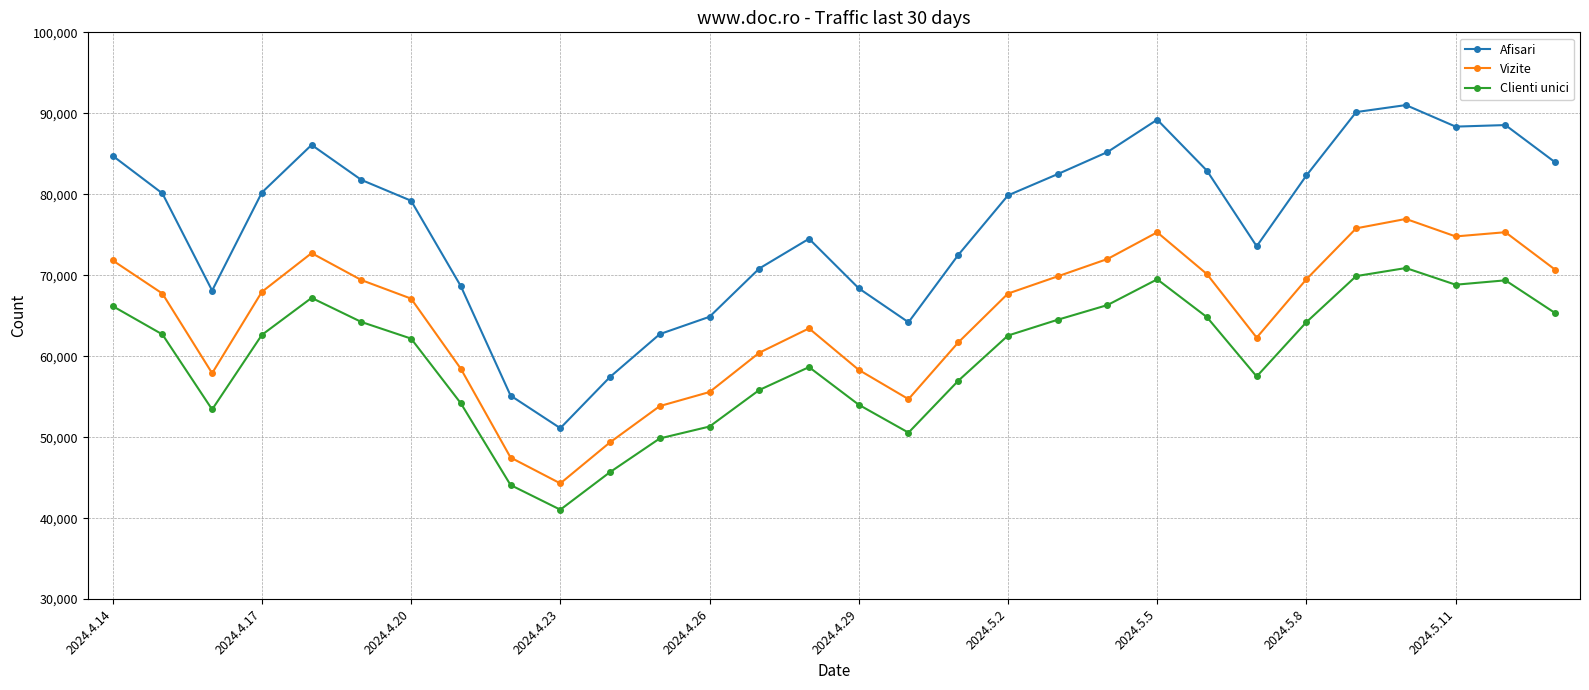

How many data points does each series have?

30